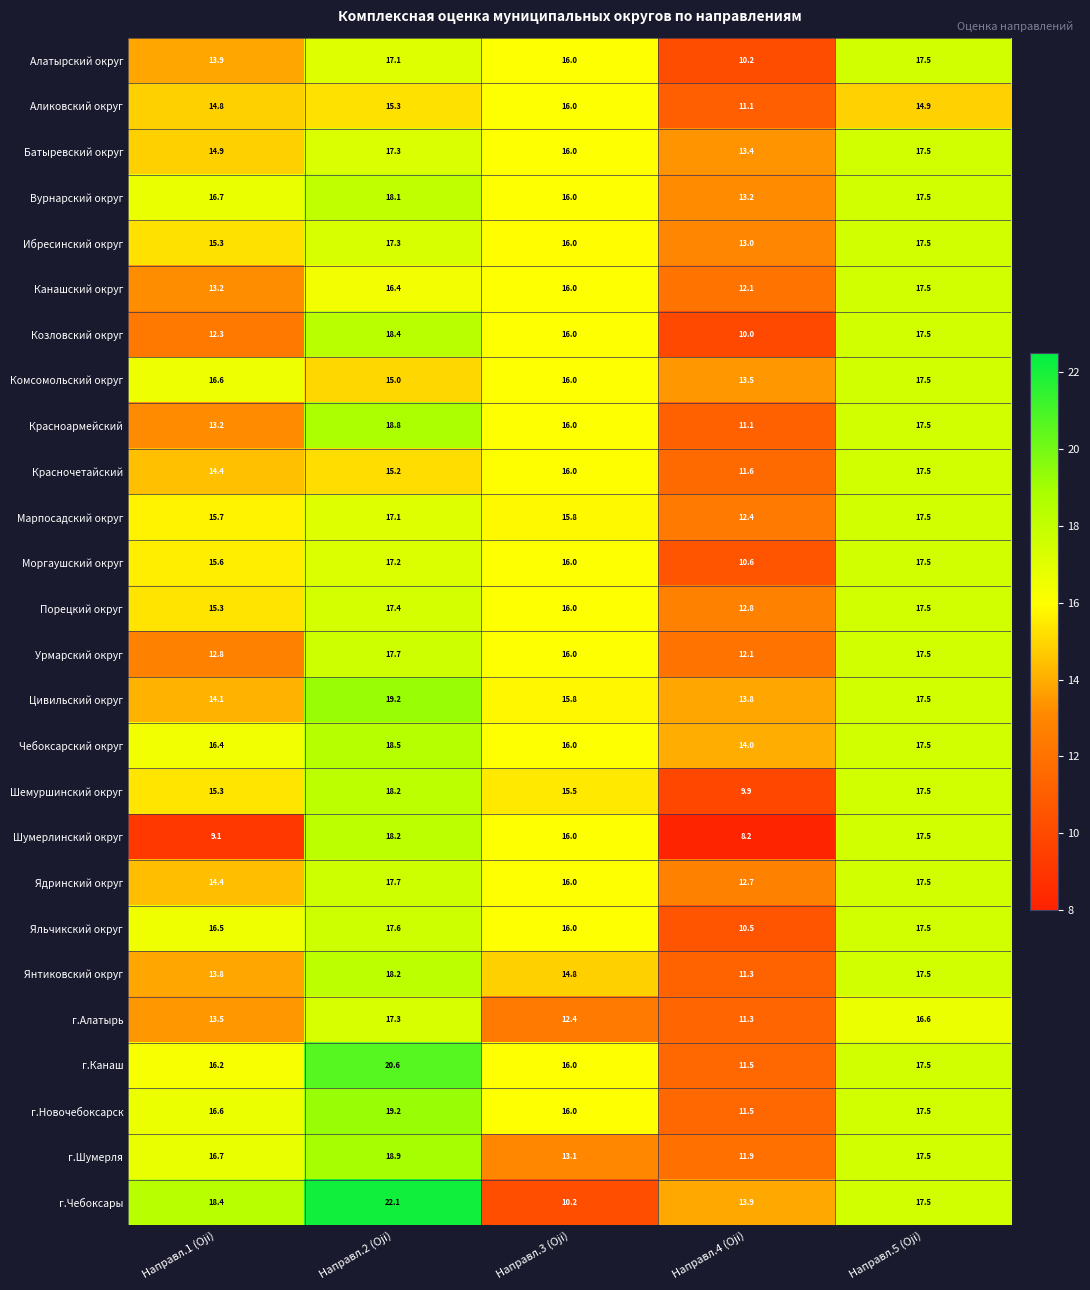

At which category is the sum across all series the highest?

Направл.2 (Oji)